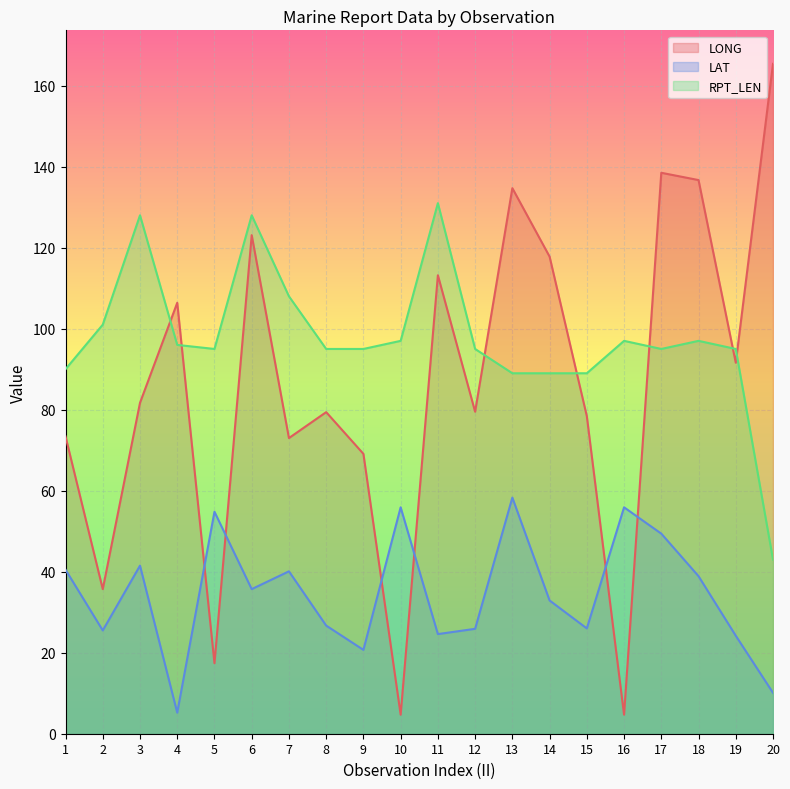

Which series ends up on top after the final intersection of LAT and LONG?

LONG